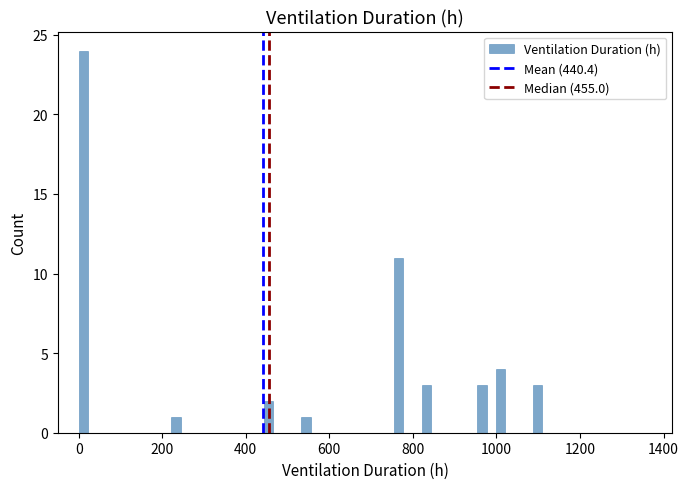

Read against the x-axis, roughly where is the centre of the tallest bar?

20